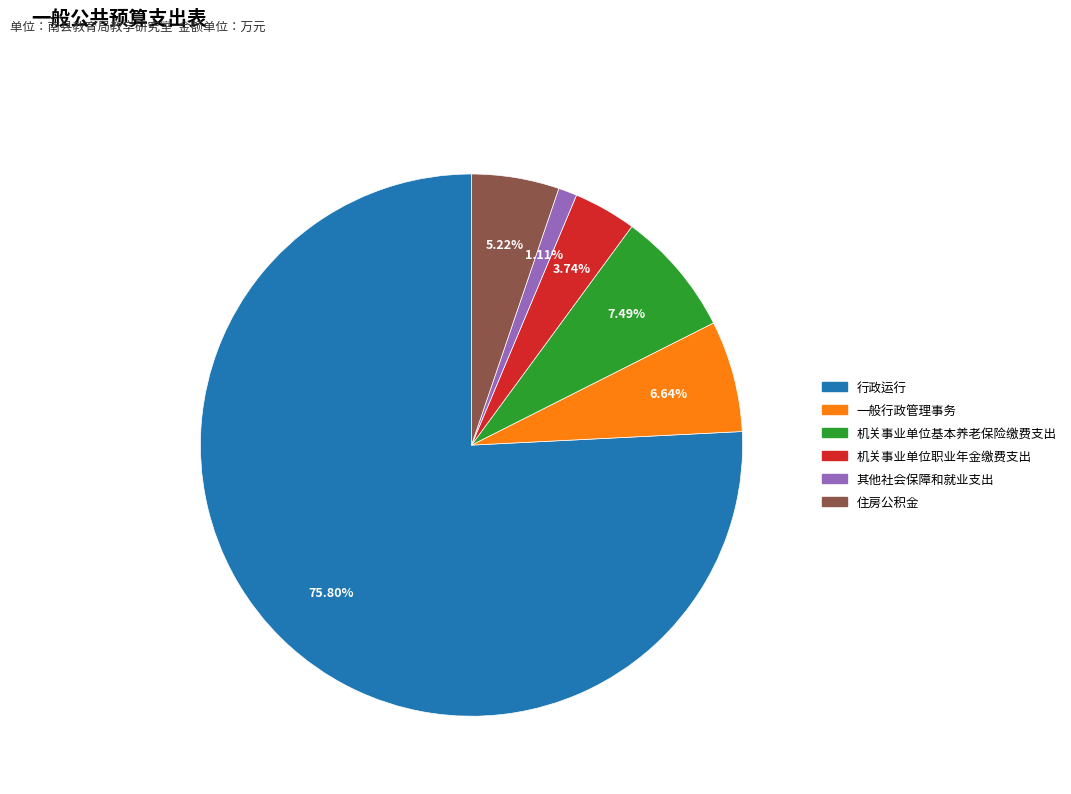

Is there any slice that represents more than half of the pie?

Yes